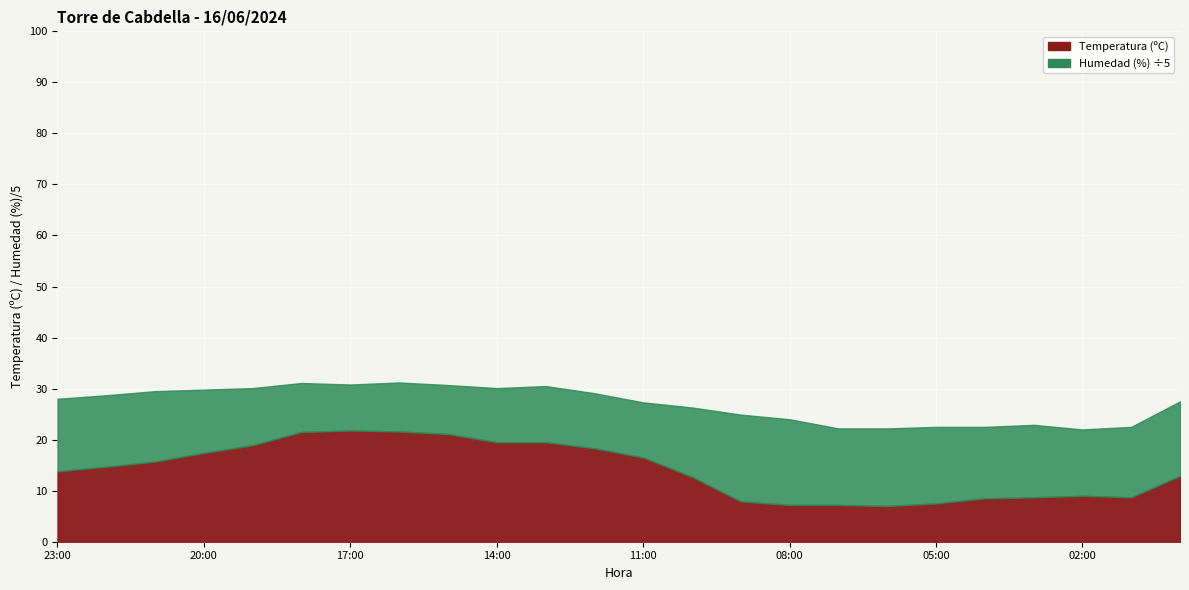

True or false: Humedad (%) and Temperatura (ºC) intersect in this chart.

False